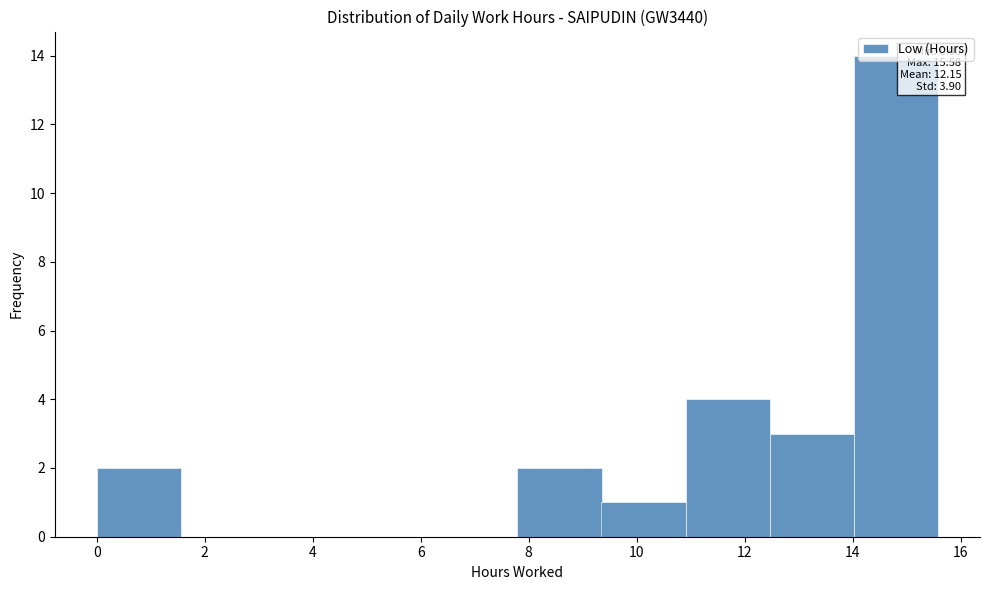

Which range on the x-axis has the tallest bar?

14.0 to 15.6